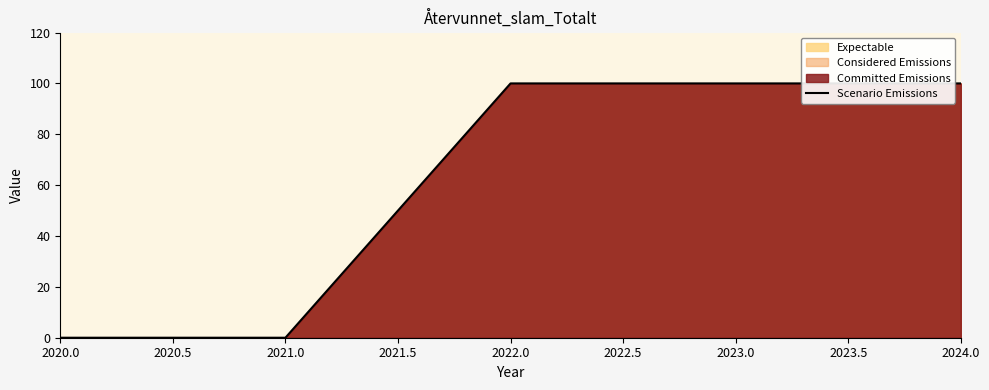

Reading left to right, extract all data points from this chart.

0	0	100	100	100